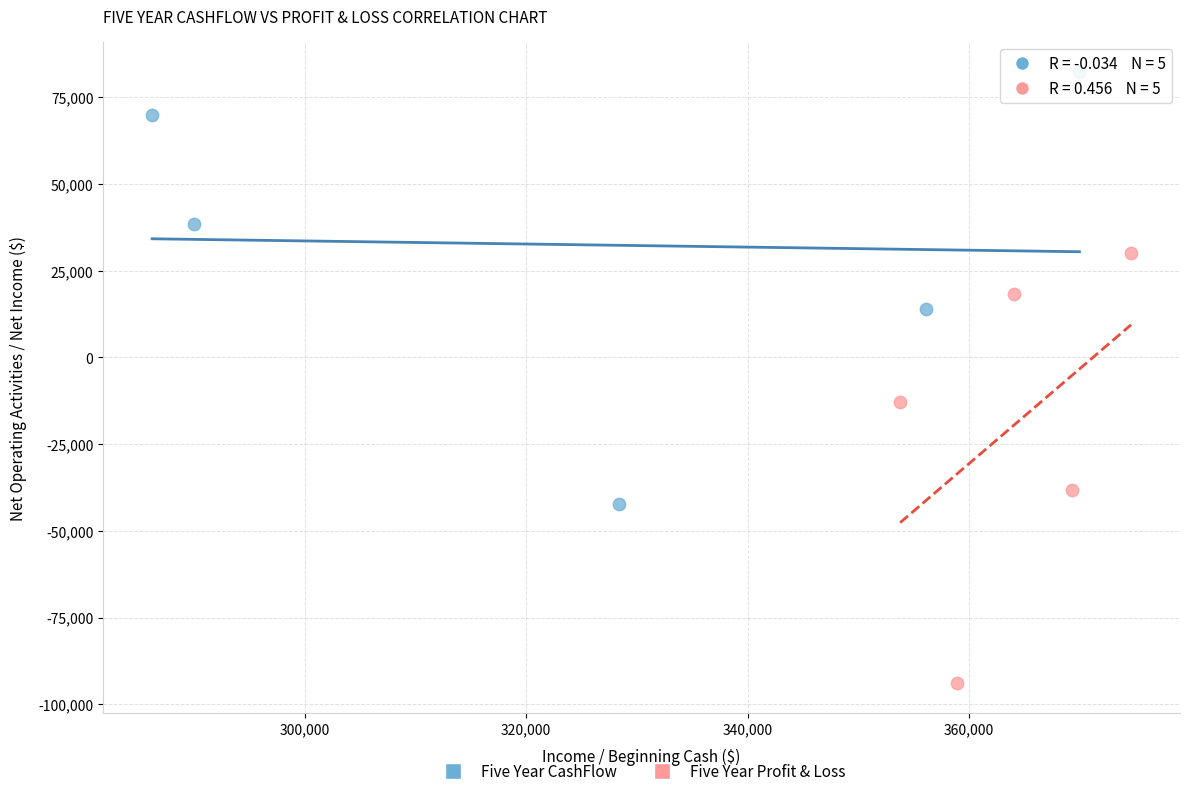

Which series has the largest Y range (max minus min)?

Five Year CashFlow